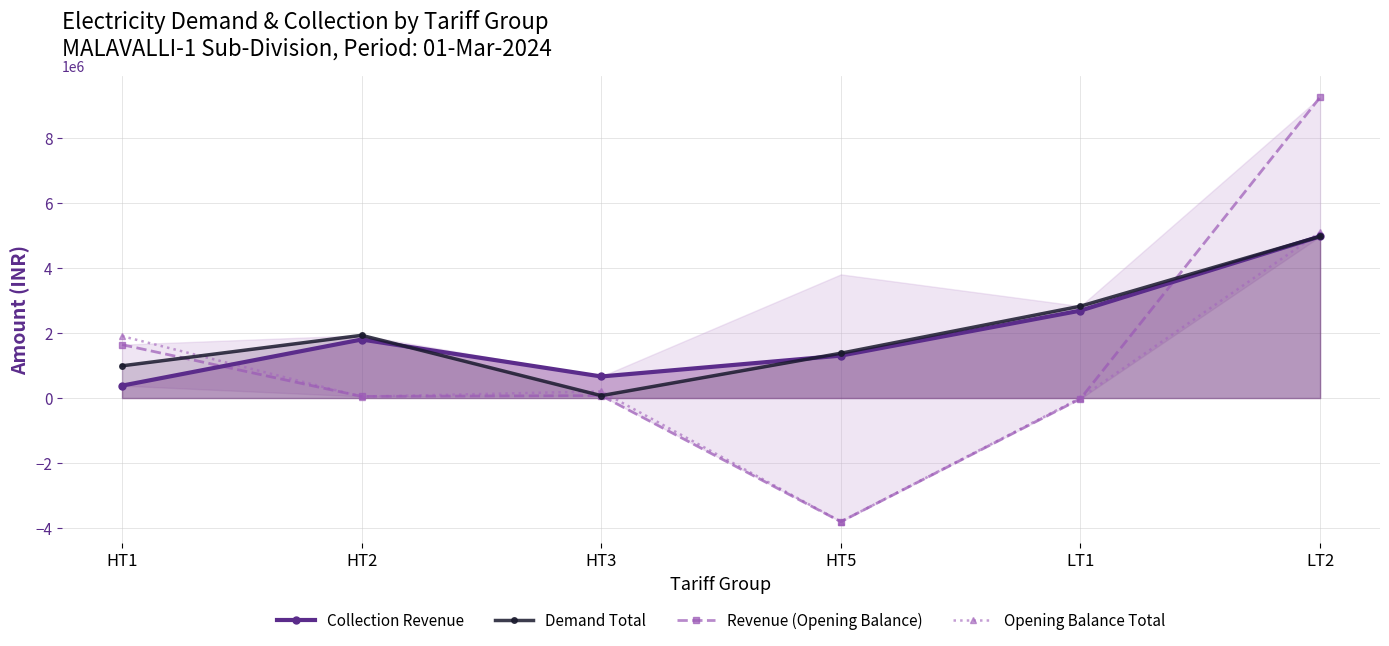

At which label does Collection Revenue first exceed 1799076?

HT2